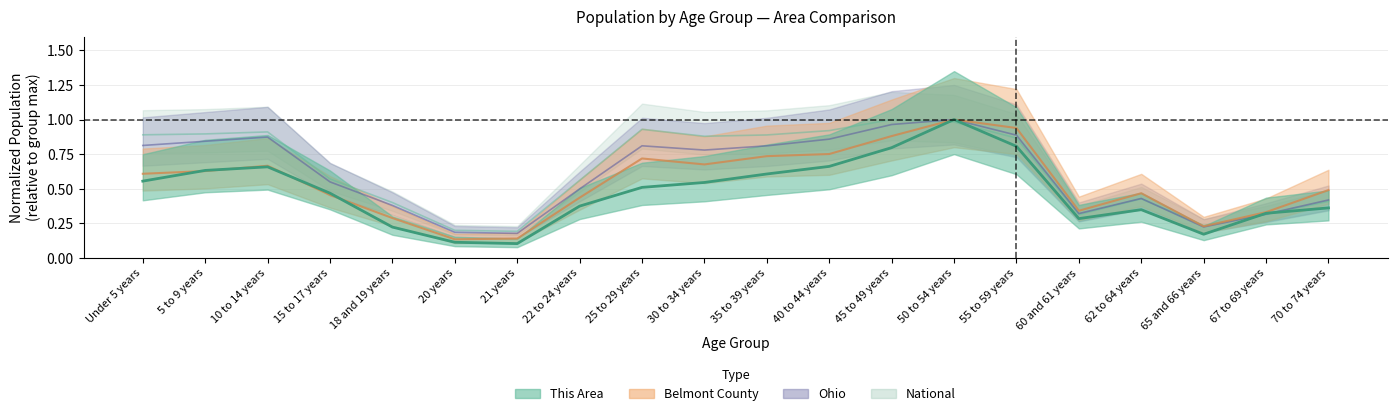

The value of Ohio at 15 to 17 years is 0.8. True or false?

False